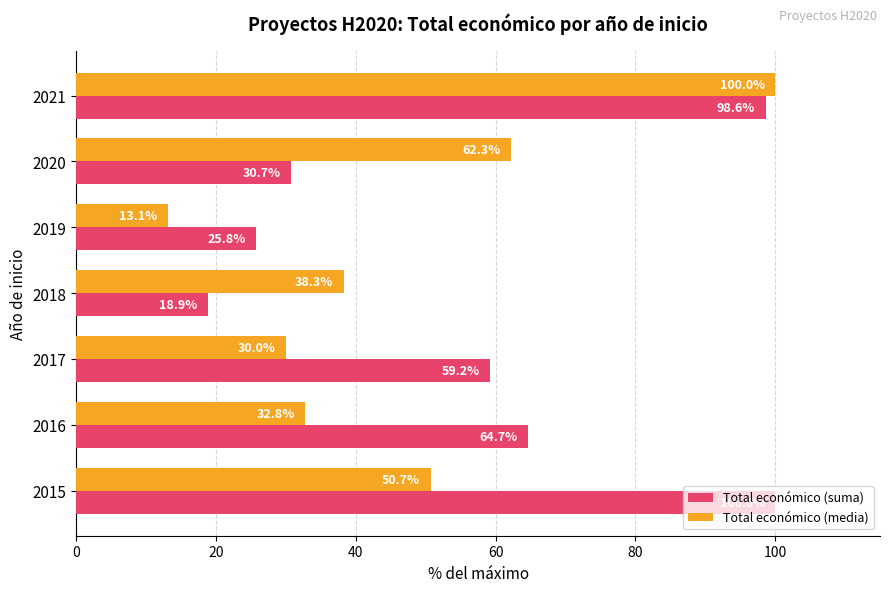

What is the smallest value displayed?

13.1